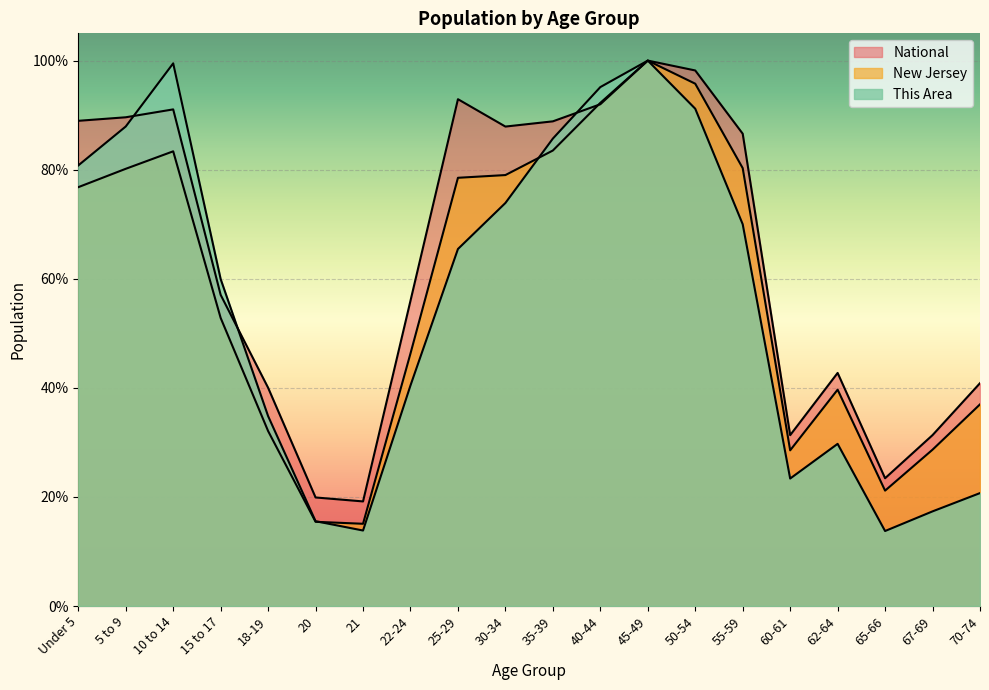

What is the label of the 10th point from the right?

35-39